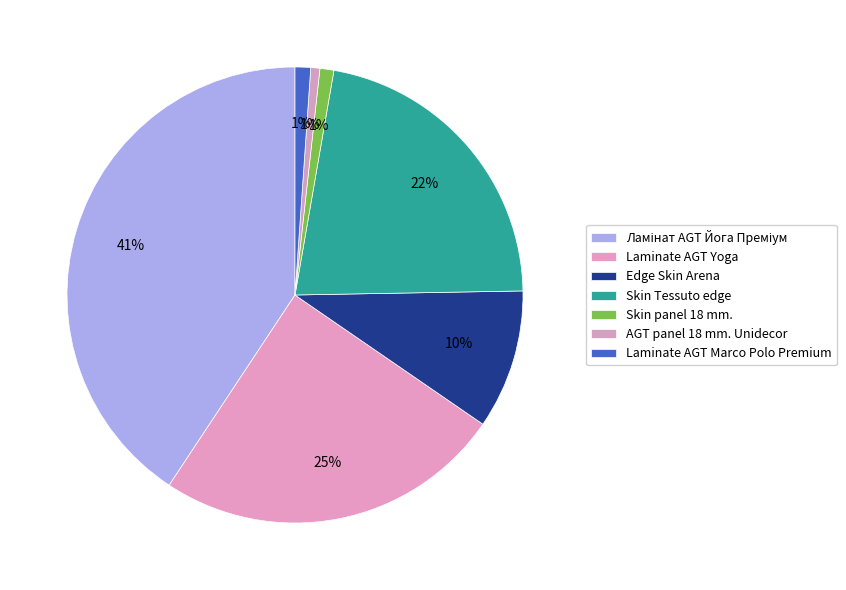

Is Laminate AGT Marco Polo Premium the majority of the pie?

No